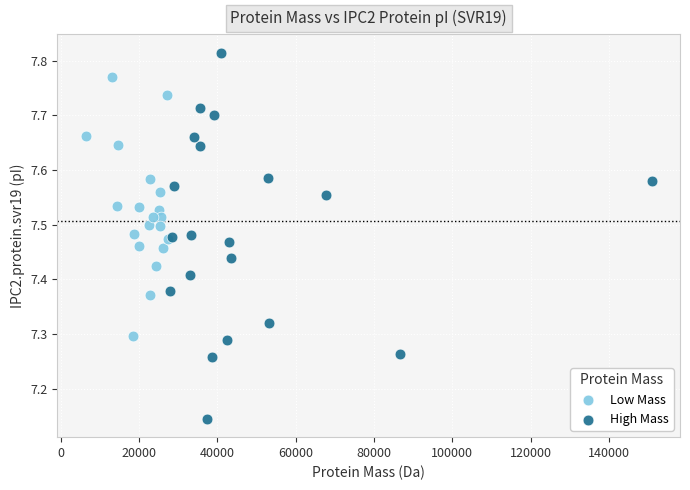

Which series contains the highest Y value?

High Mass